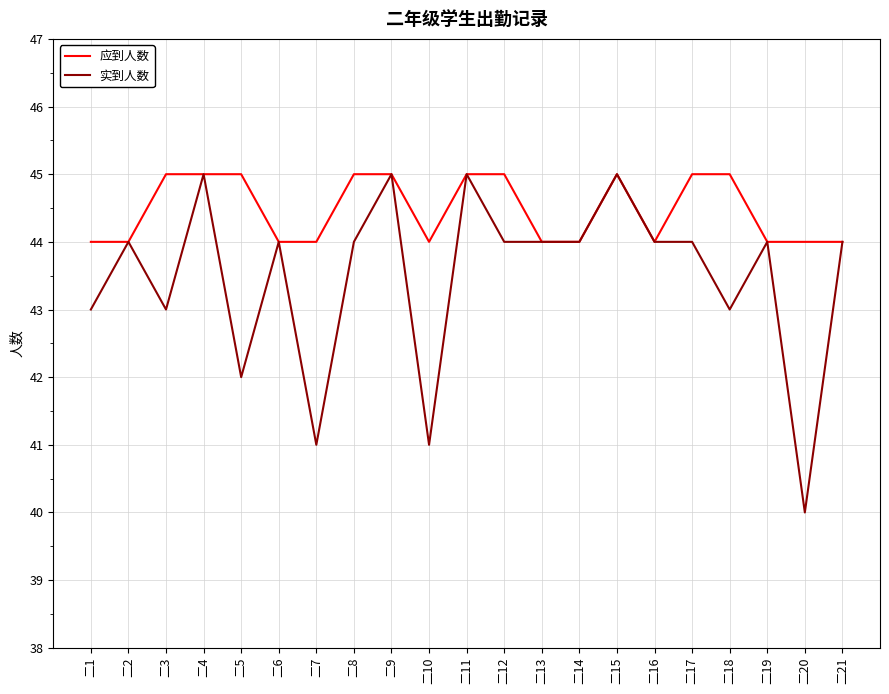

Rank the series by their average value, from lowest to highest.

实到人数, 应到人数